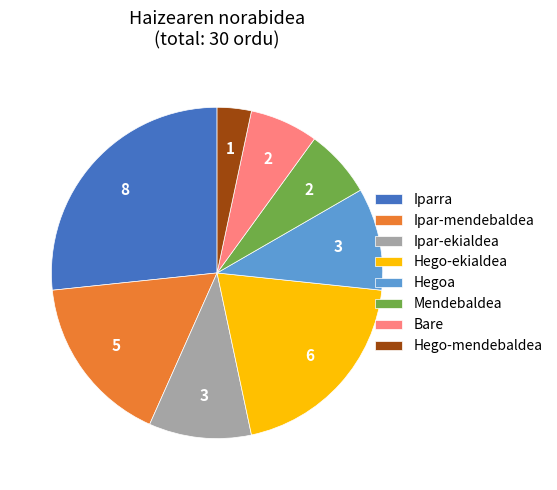

How many slices are in this pie chart?

8